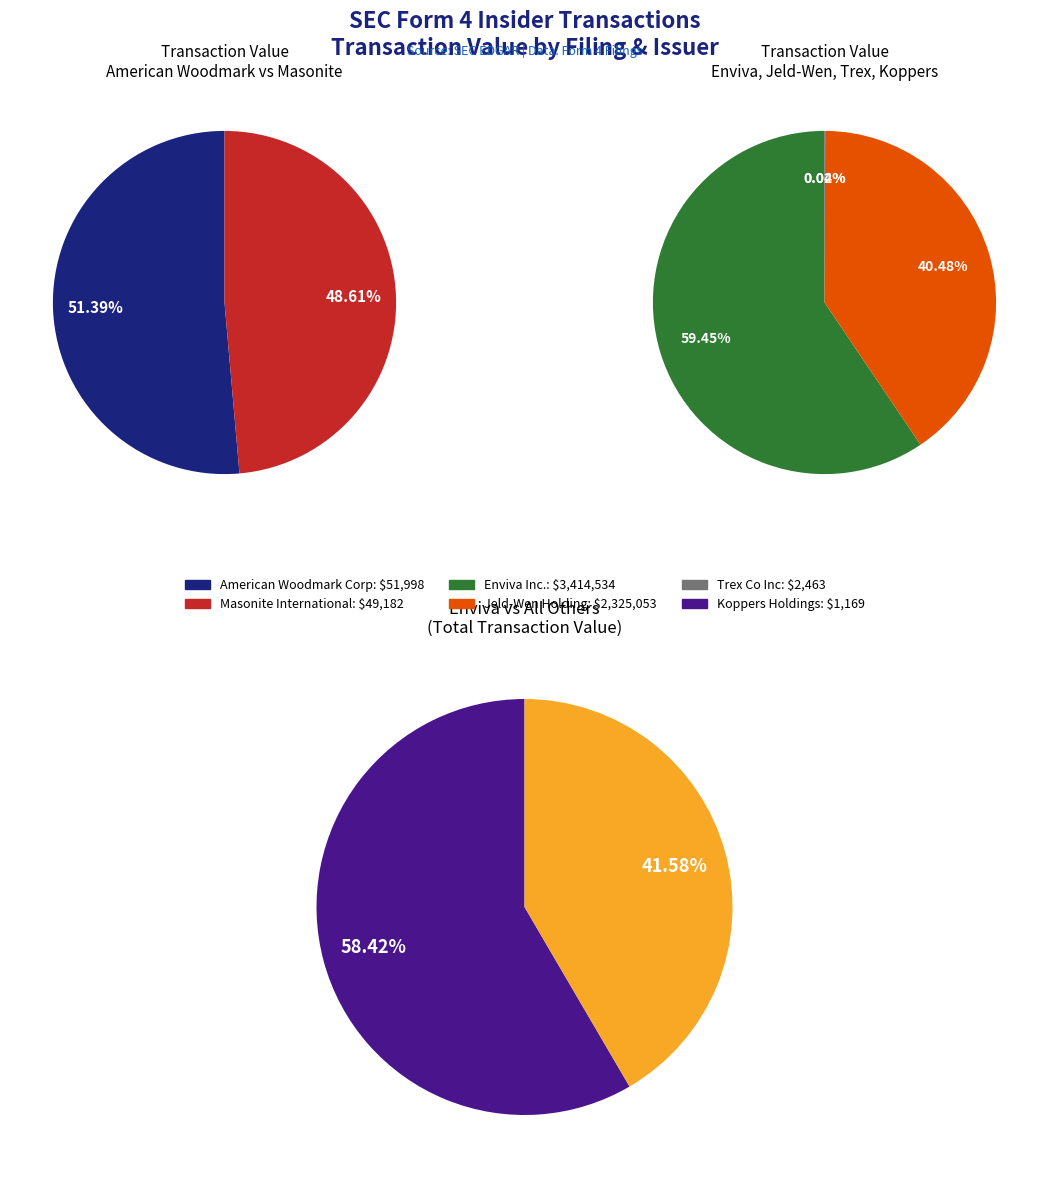

What percentage is the form4.xml (Jeld) slice, to the nearest percent?

40%